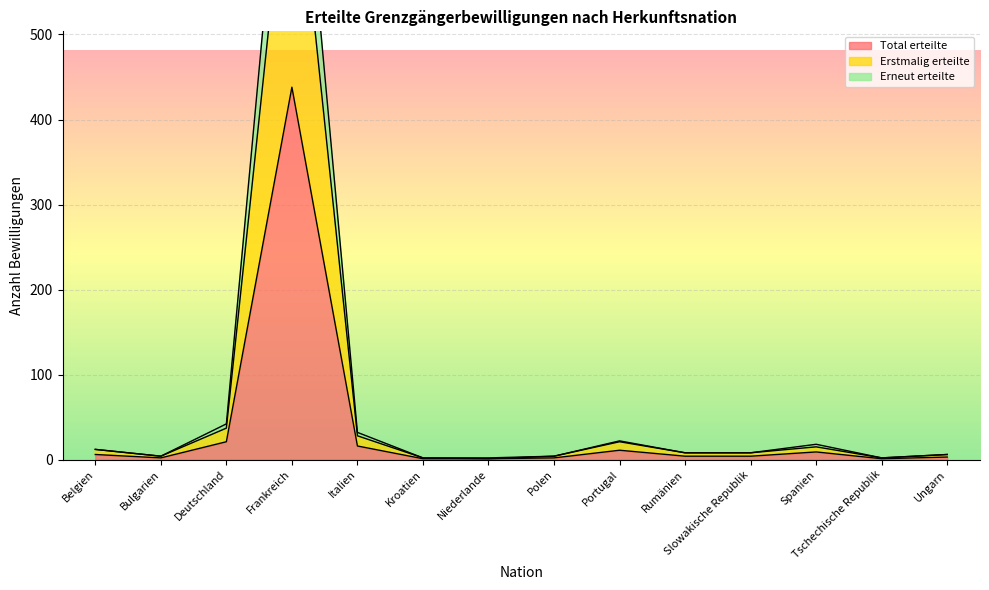

How many series are shown in this chart?

3